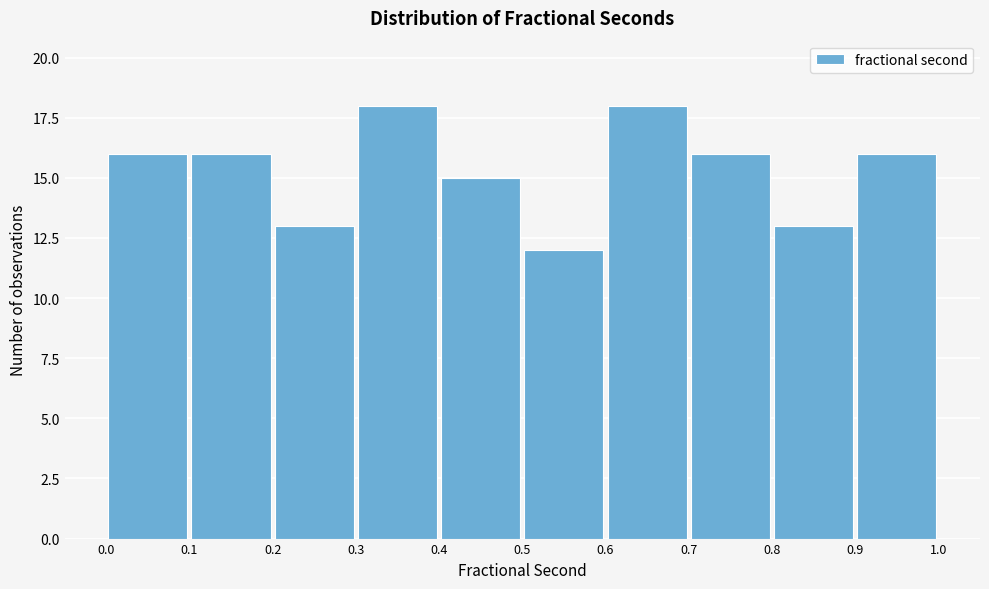

What is the height of the bar covering 0.5 to 0.6 on the x-axis? The values are not printed on the chart, so give them approximately, as read against the axis.

12